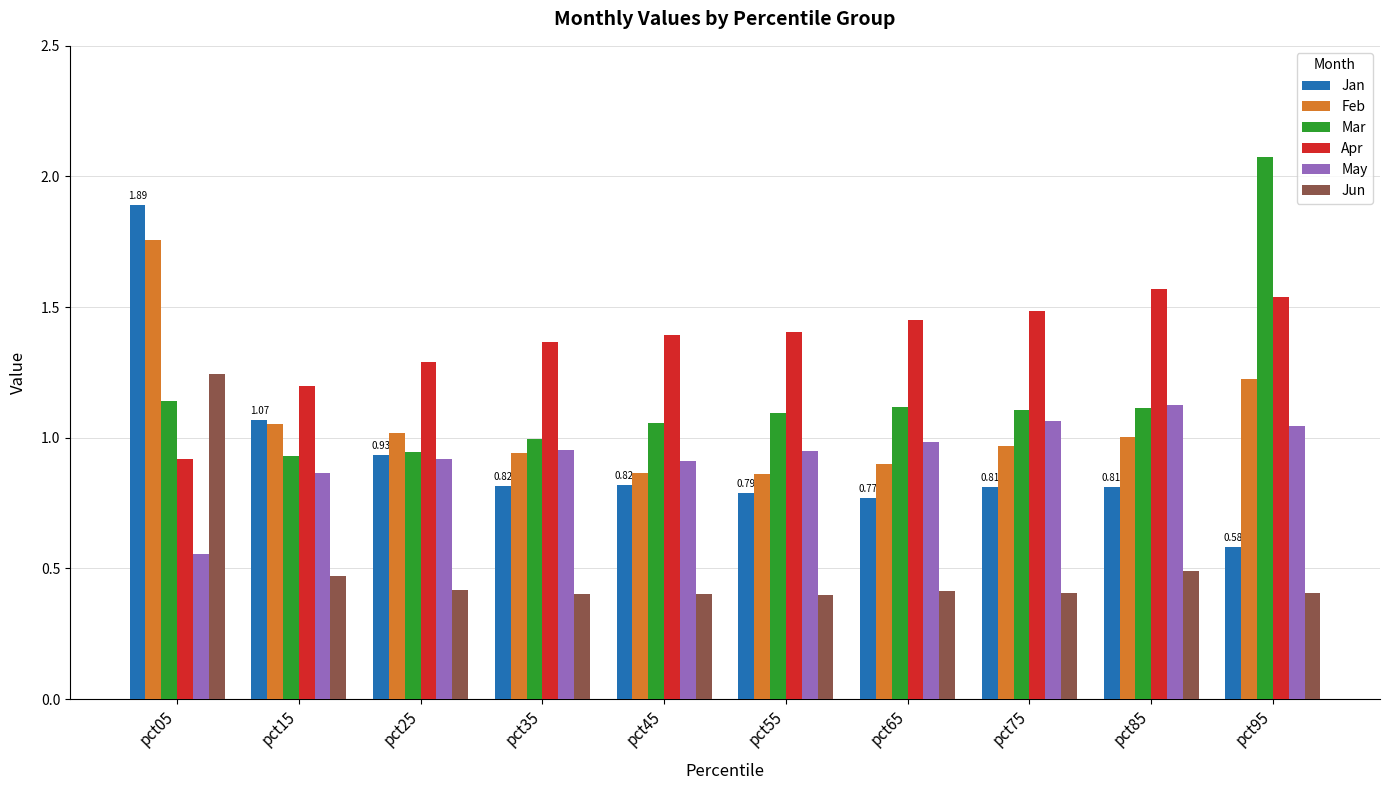

What is the total value across all series at pct15?

5.6